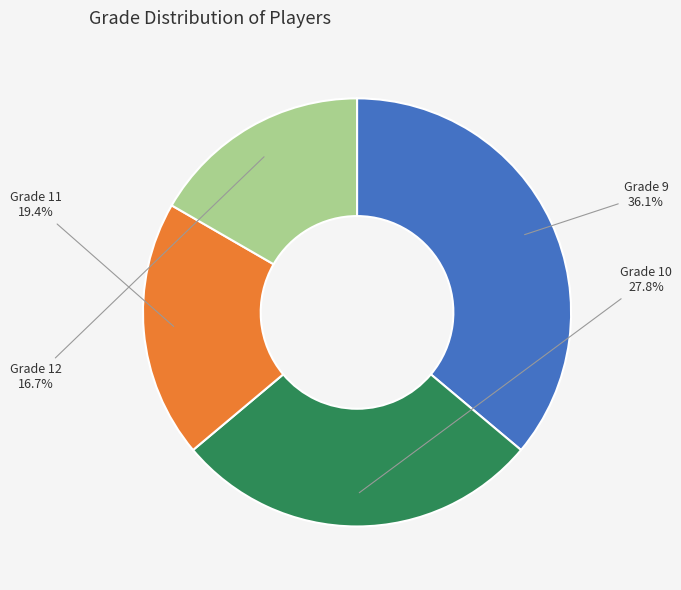

Which slice is the smallest?

Grade 12